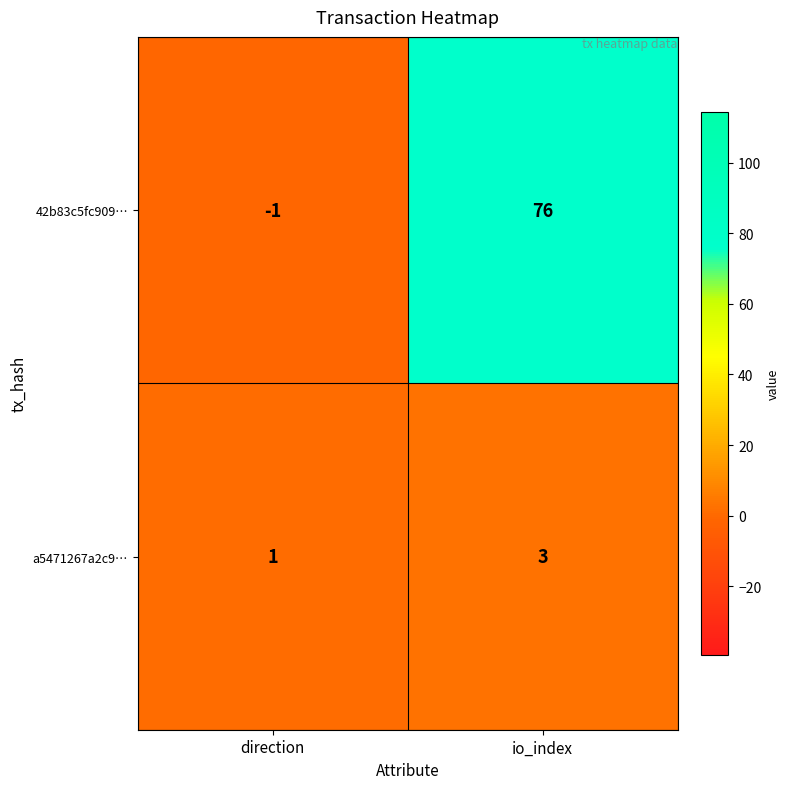

The a5471267a2c9… series shows 3 at io_index. True or false?

True